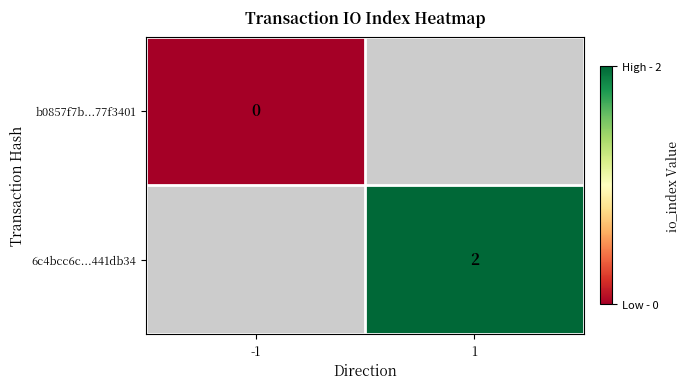

The value of 6c4bcc6c...441db34 at 1 is 2. True or false?

True